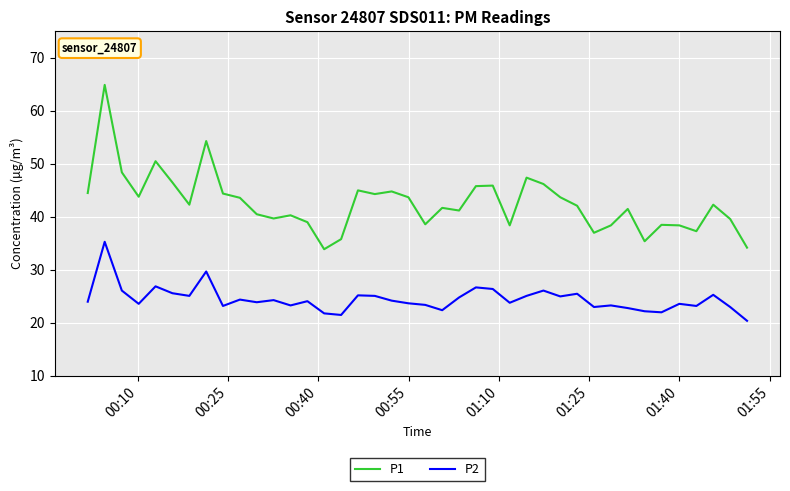

What is the difference between the maximum and minimum values in the P1 series?

31.0